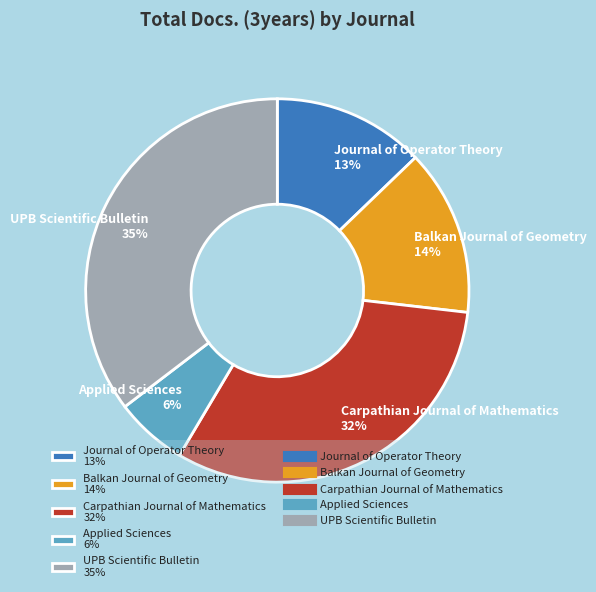

Which slice is the smallest?

Applied Sciences